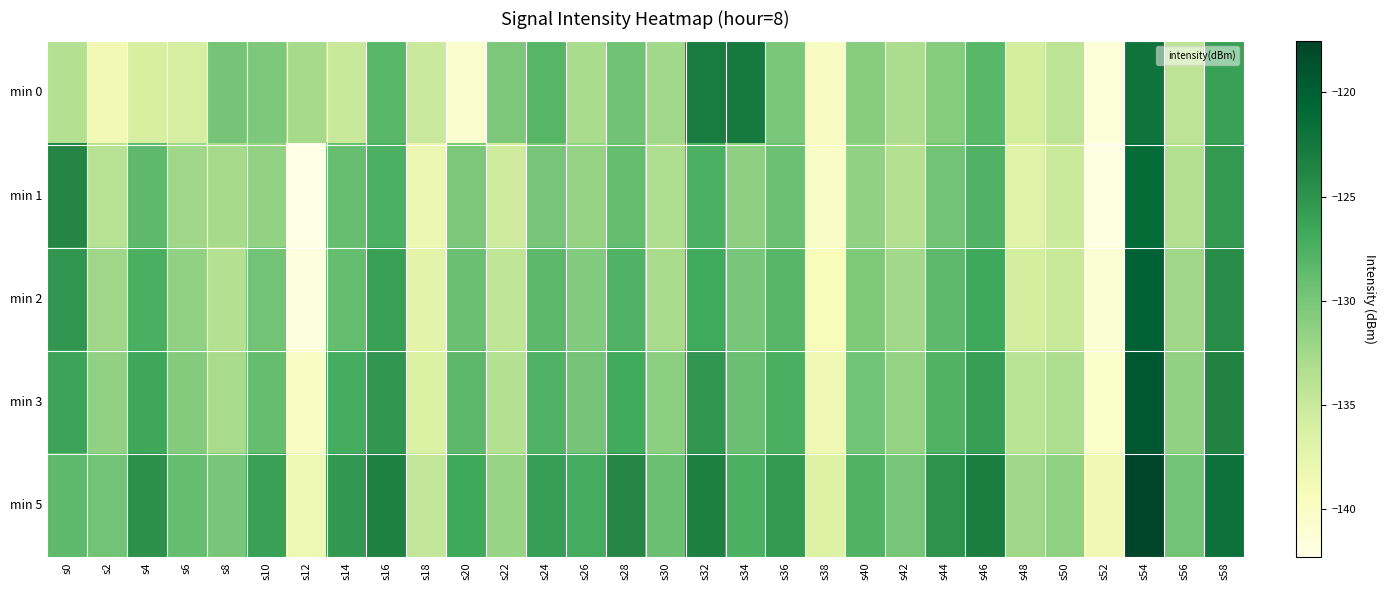

What is the difference between the highest and lowest values at s6?

7.0